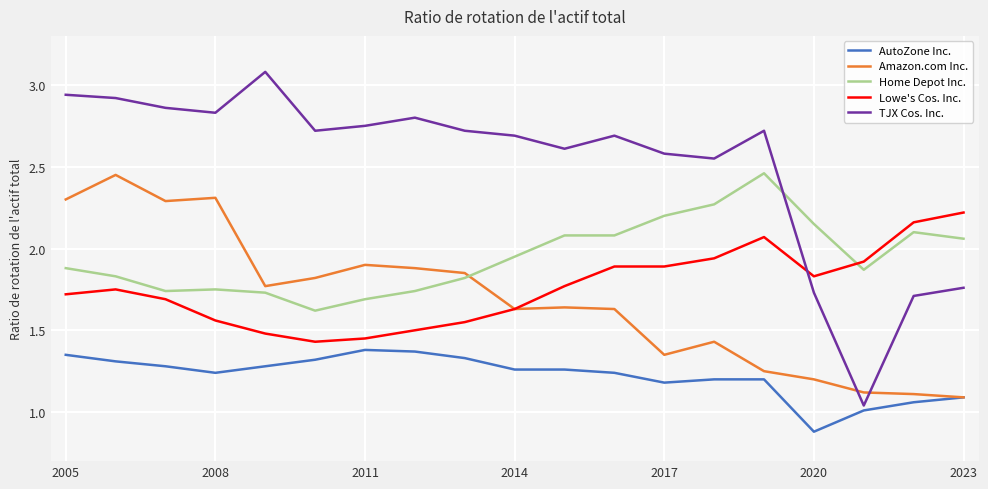

What is the highest value of the TJX Cos. Inc. series?

3.1